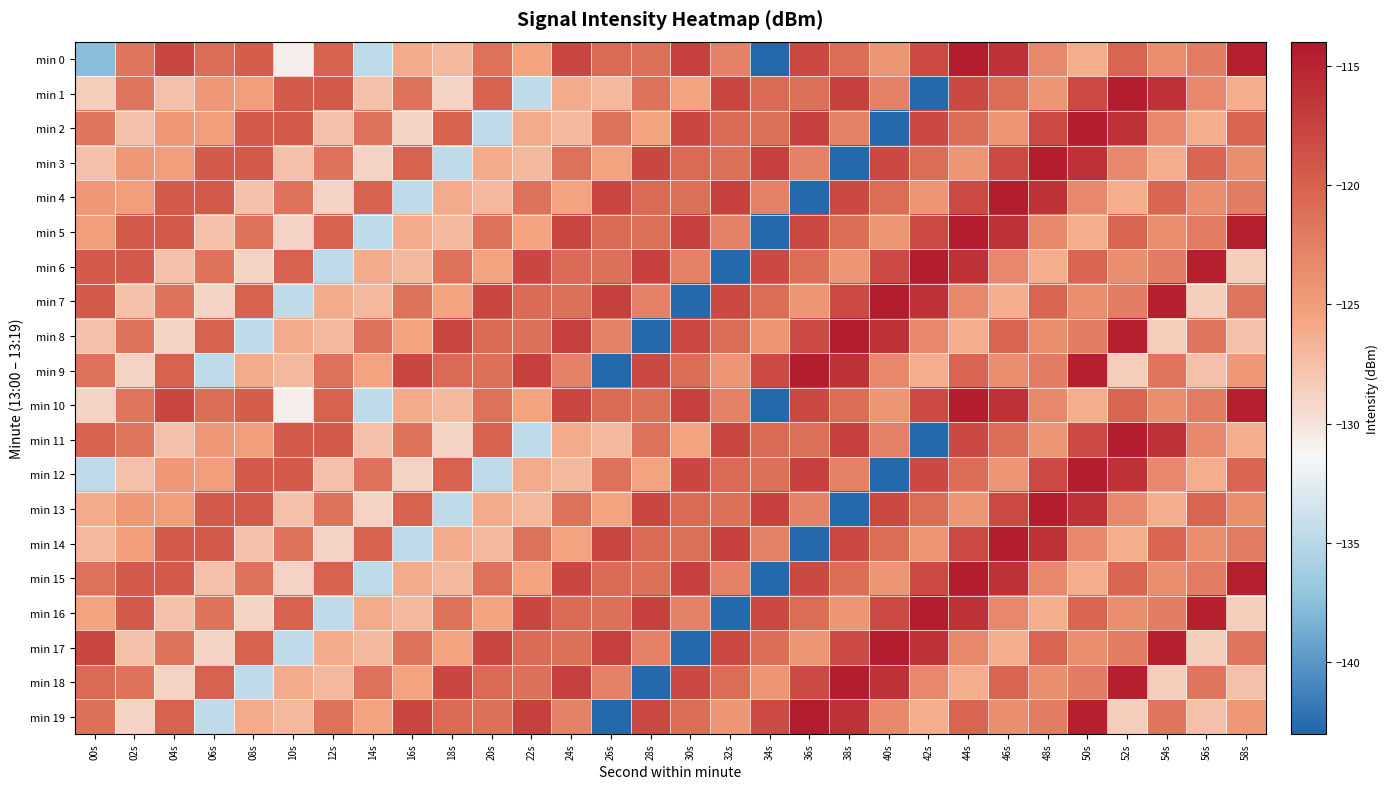

At which category does the chart reach its minimum across all series?

34s